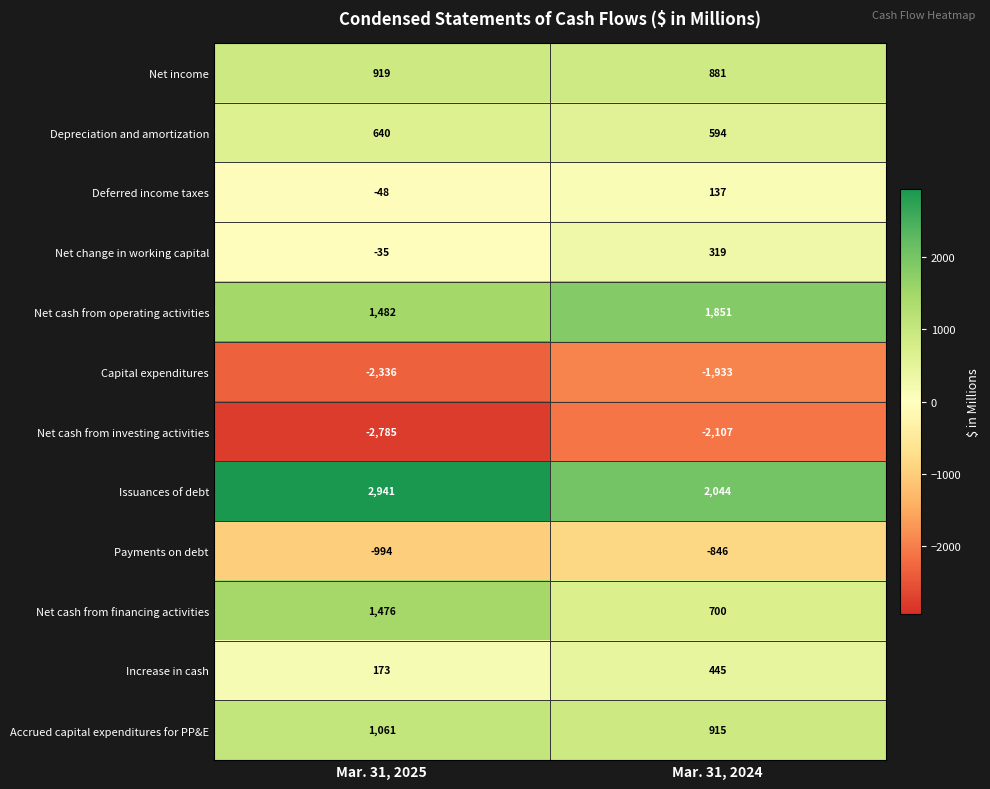

At which category does the chart reach its minimum across all series?

Mar. 31, 2025